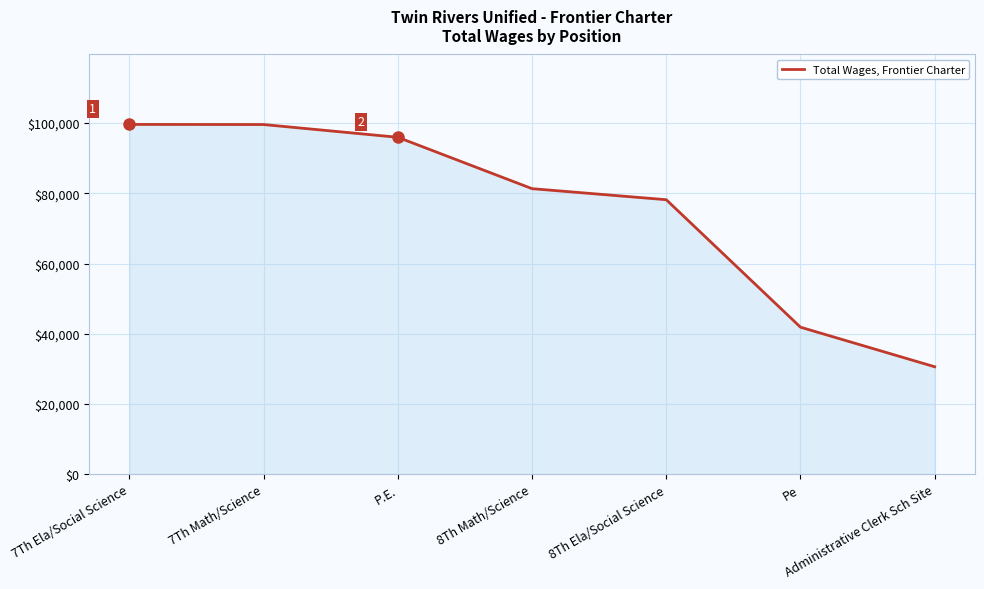

What is the maximum value shown in the chart?

99626